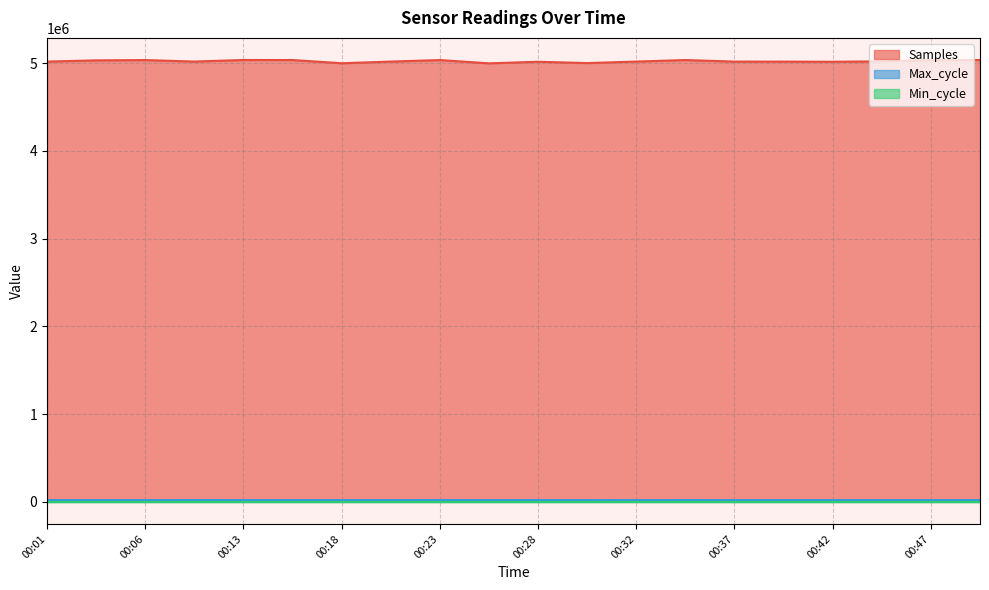

What is the total value across all series at 00:23?

5054843